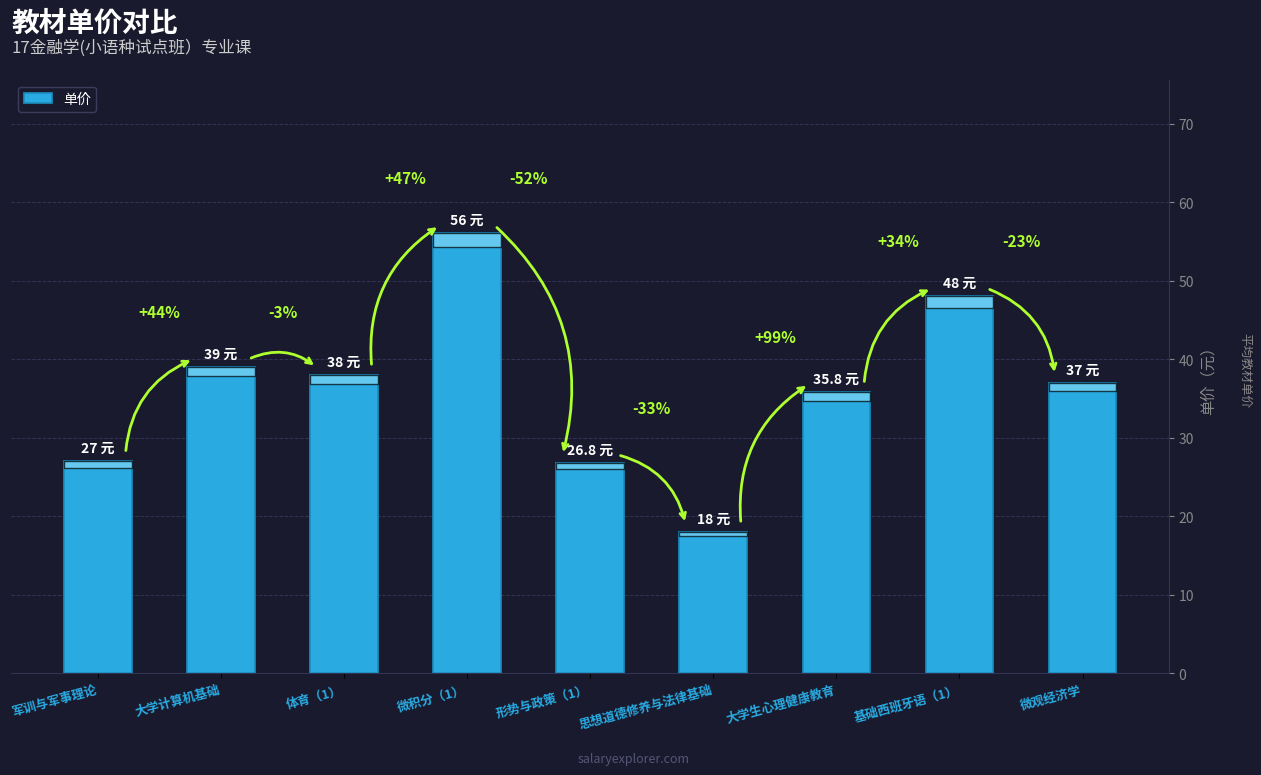

List the labels in order of value, largest first.

微积分（1）, 基础西班牙语（1）, 大学计算机基础, 体育（1）, 微观经济学, 大学生心理健康教育, 军训与军事理论, 形势与政策（1）, 思想道德修养与法律基础